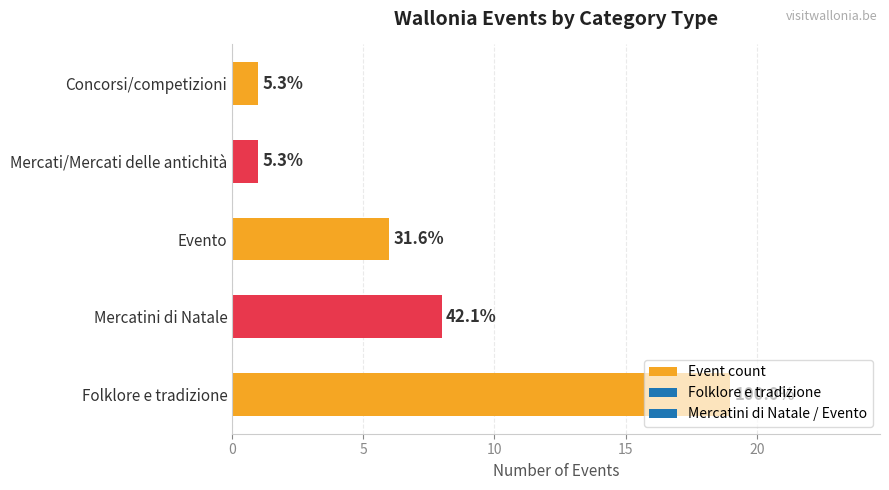

Are the bars horizontal?

Yes